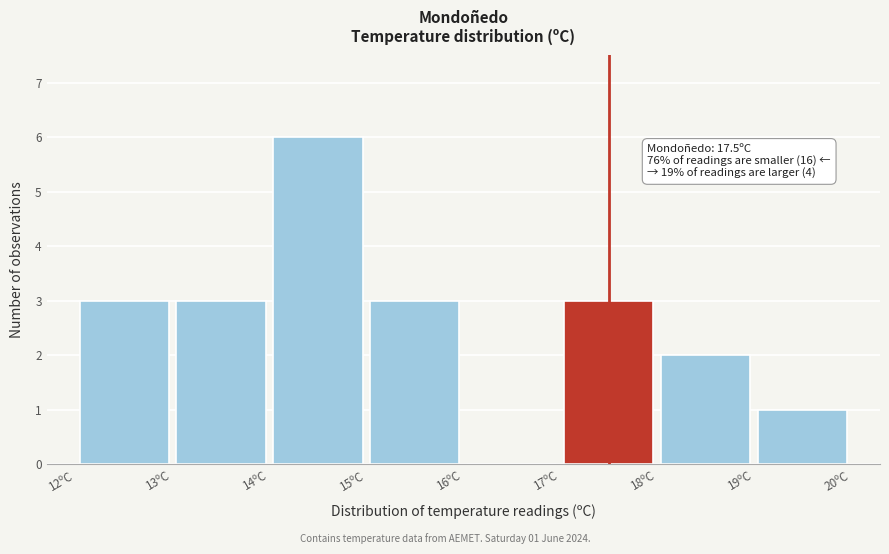

Over which range of the x-axis is the bar tallest?

14 to 15